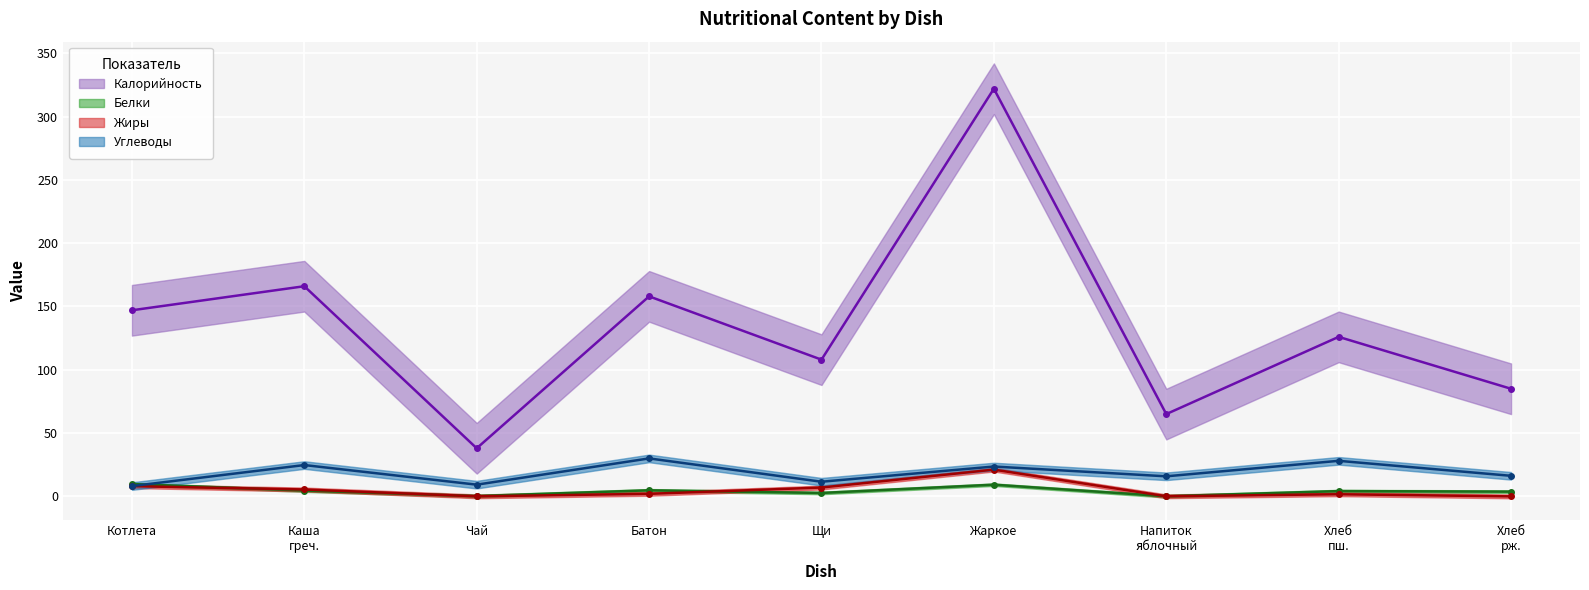

Is it true that Жиры equals 5.5 at Каша греч.?

True